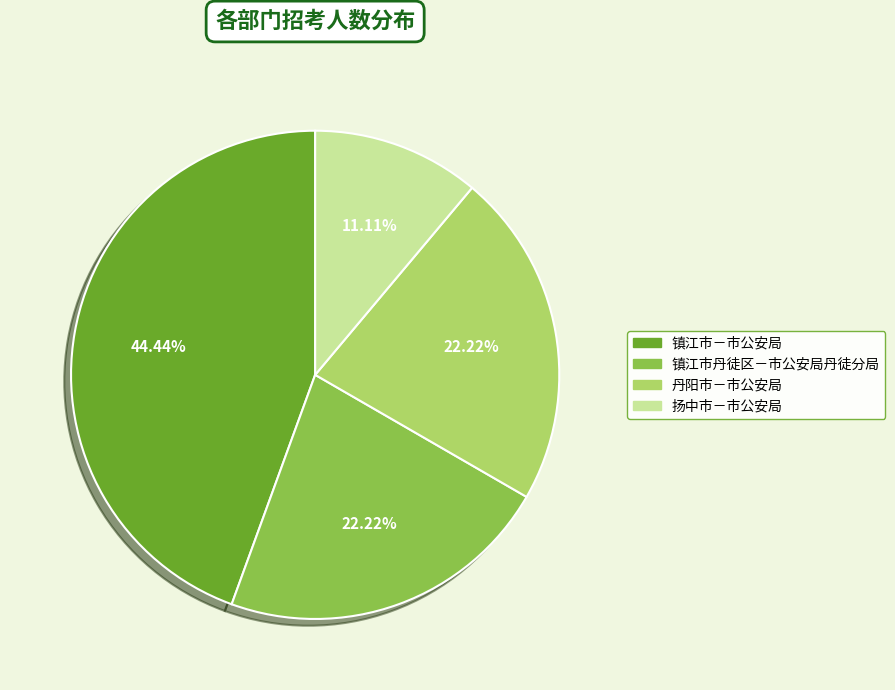

To the nearest percent, what is the combined percentage of 丹阳市－市公安局 and 扬中市－市公安局?

33%